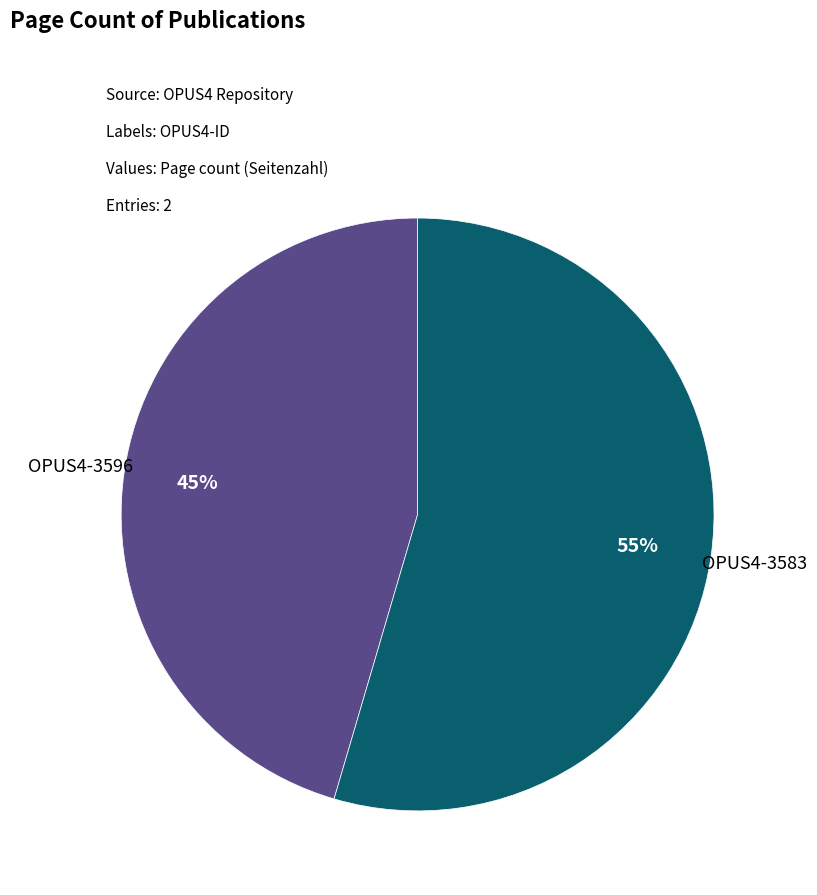

Does any single category account for the majority?

Yes